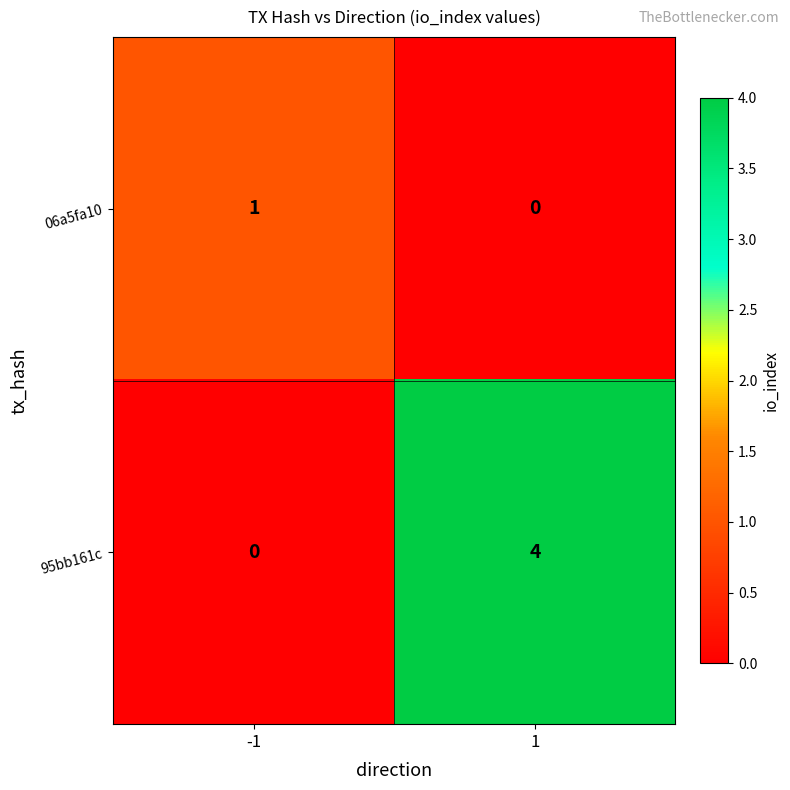

Reading left to right, transcribe all the data shown in this chart.

06a5fa10: 1	0
95bb161c: 0	4